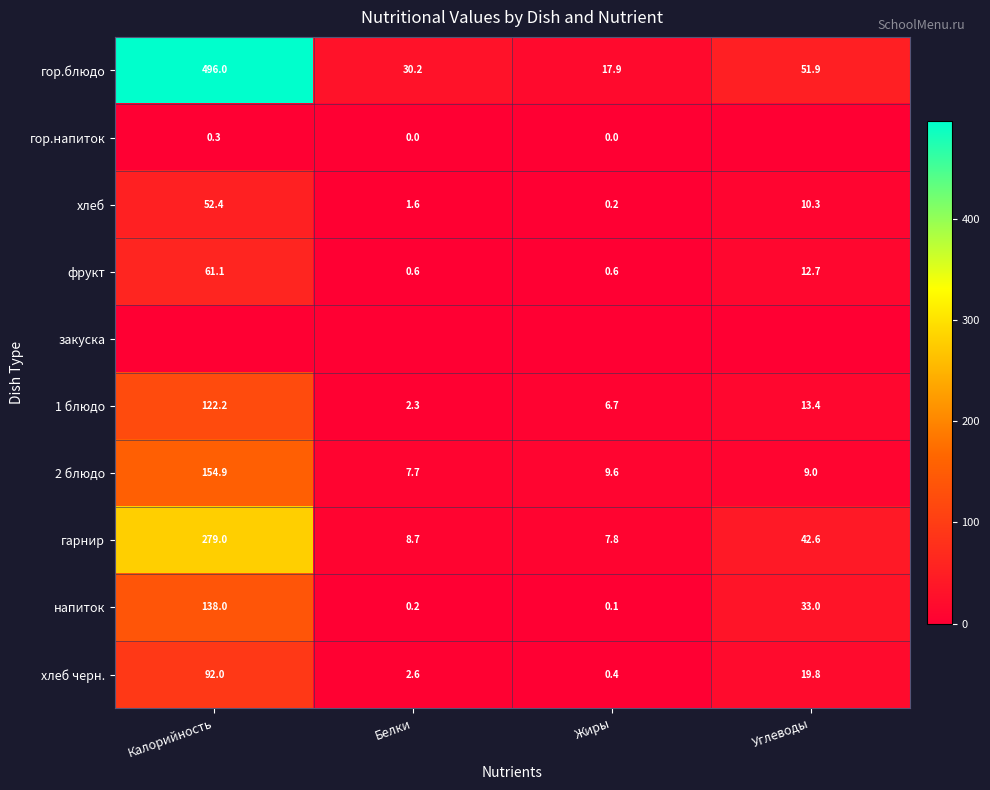

Rank the categories by 2 блюдо value from highest to lowest.

Калорийность, Жиры, Углеводы, Белки